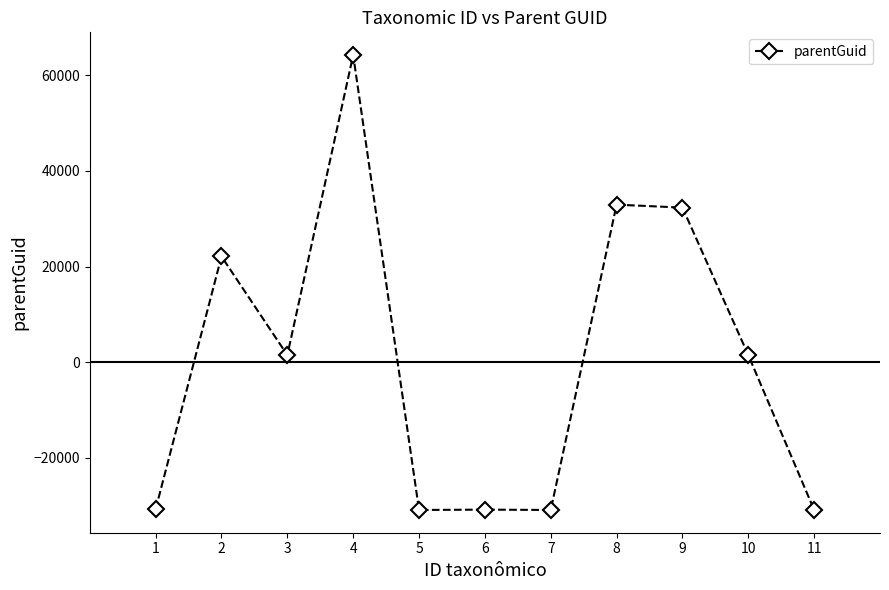

What is the change in value from 6 to 9?

+63214.0